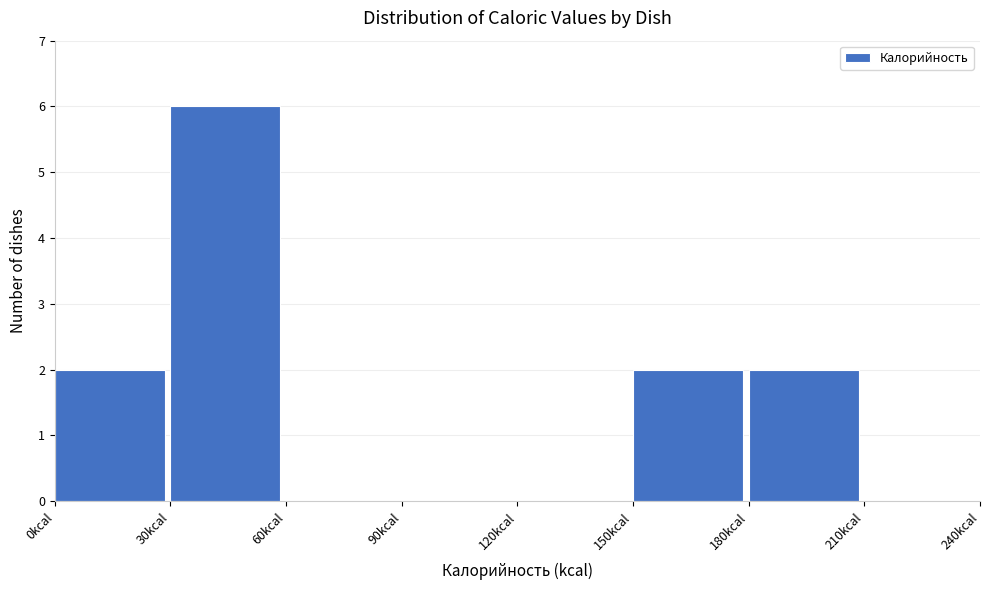

Reading left to right, transcribe this chart: for each bar, give the range it covers on the x-axis and its height. The values are not printed on the chart, so give them approximately, as read against the axis.

0 to 30: 2
30 to 60: 6
60 to 90: 0
90 to 120: 0
120 to 150: 0
150 to 180: 2
180 to 210: 2
210 to 240: 0